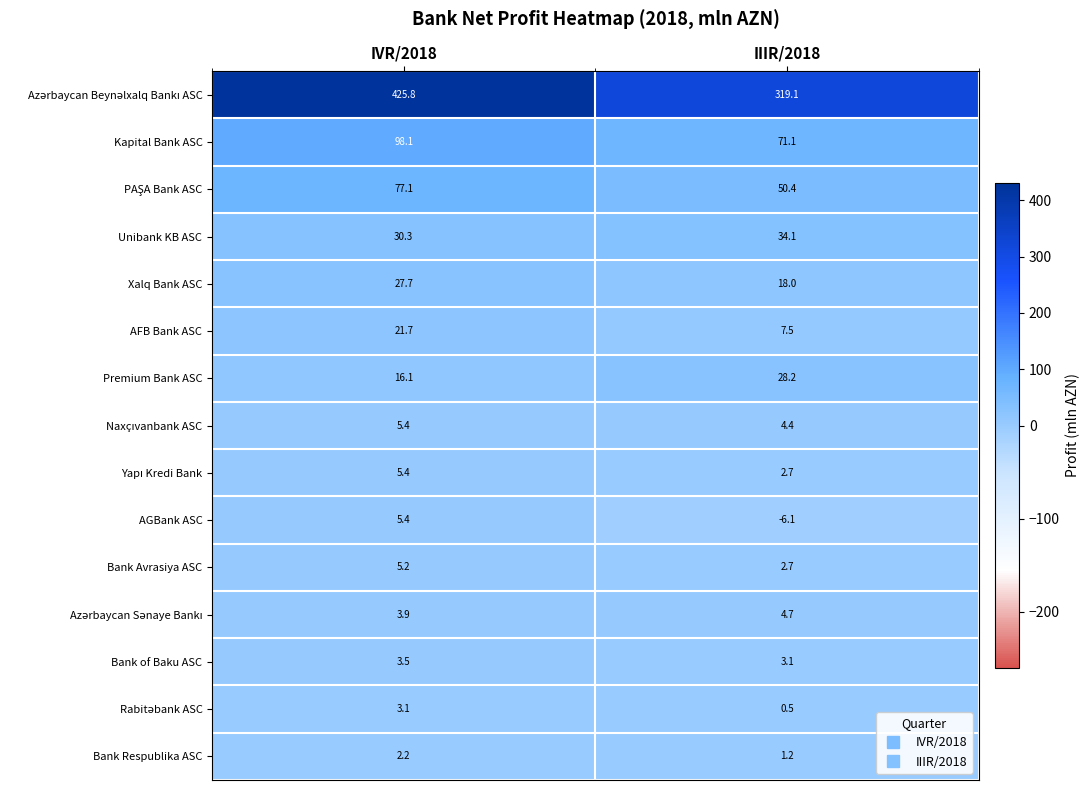

Which category has the lowest value across all series?

IIIR/2018